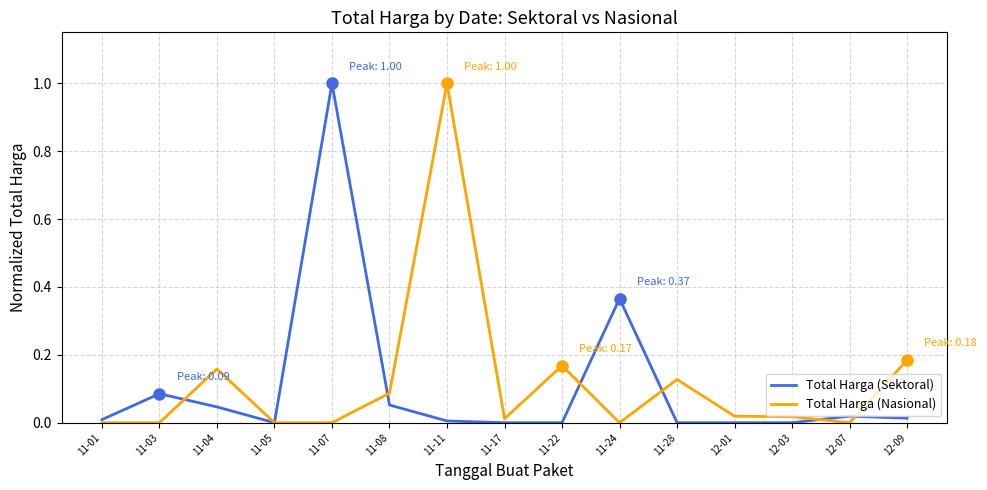

What are all the series names shown in the legend?

Total Harga (Sektoral), Total Harga (Nasional)